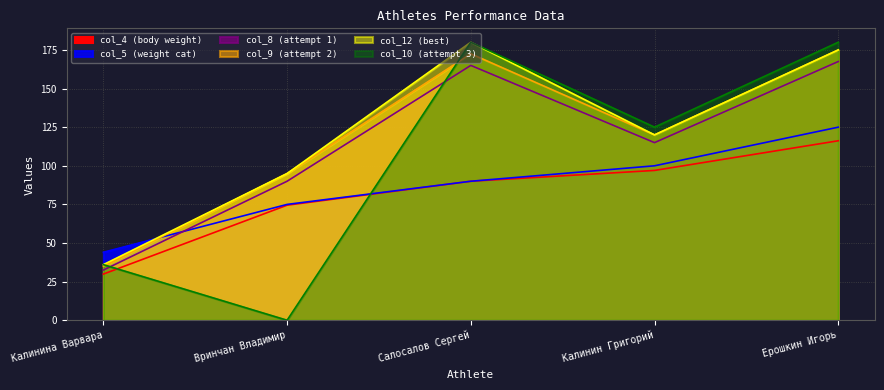

Is the value of col_8 (attempt 1) at Вринчан Владимир greater than the value of col_12 (best) at Калинин Григорий?

No